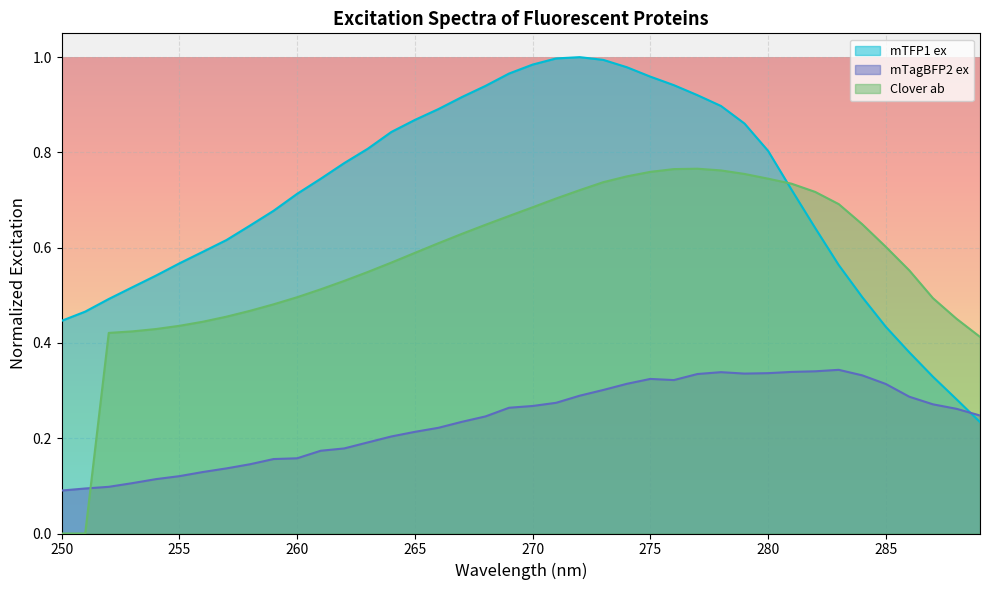

How many Clover ab values are between 0 and 1?

40